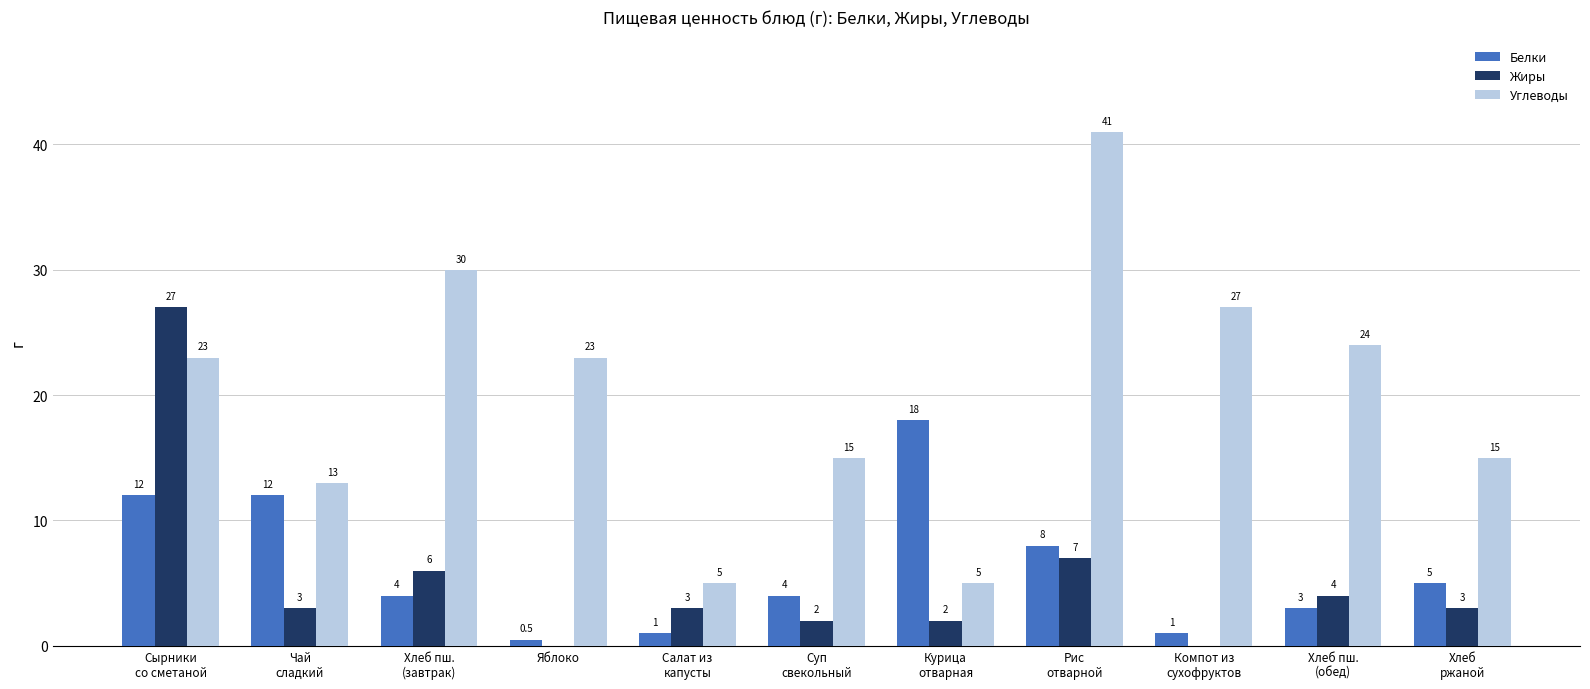

Reading left to right, extract all data points from this chart.

Белки: Сырники
со сметаной=12.0	Чай
сладкий=12.0	Хлеб пш.
(завтрак)=4.0	Яблоко=0.5	Салат из
капусты=1.0	Суп
свекольный=4.0	Курица
отварная=18.0	Рис
отварной=8.0	Компот из
сухофруктов=1.0	Хлеб пш.
(обед)=3.0	Хлеб
ржаной=5.0
Жиры: Сырники
со сметаной=27.0	Чай
сладкий=3.0	Хлеб пш.
(завтрак)=6.0	Яблоко=0.0	Салат из
капусты=3.0	Суп
свекольный=2.0	Курица
отварная=2.0	Рис
отварной=7.0	Компот из
сухофруктов=0.0	Хлеб пш.
(обед)=4.0	Хлеб
ржаной=3.0
Углеводы: Сырники
со сметаной=23.0	Чай
сладкий=13.0	Хлеб пш.
(завтрак)=30.0	Яблоко=23.0	Салат из
капусты=5.0	Суп
свекольный=15.0	Курица
отварная=5.0	Рис
отварной=41.0	Компот из
сухофруктов=27.0	Хлеб пш.
(обед)=24.0	Хлеб
ржаной=15.0